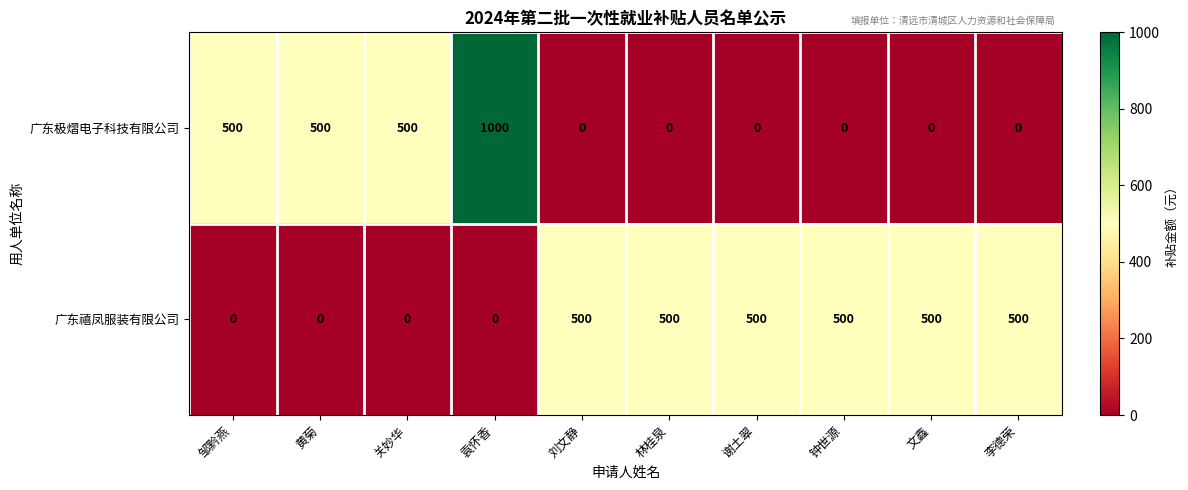

The value of 广东禧凤服装有限公司 at 邹黔燕 is 0. True or false?

True